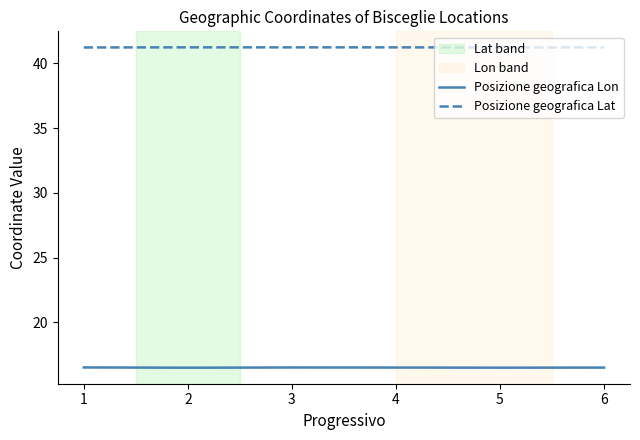

True or false: Posizione geografica Lat and Posizione geografica Lon intersect in this chart.

False